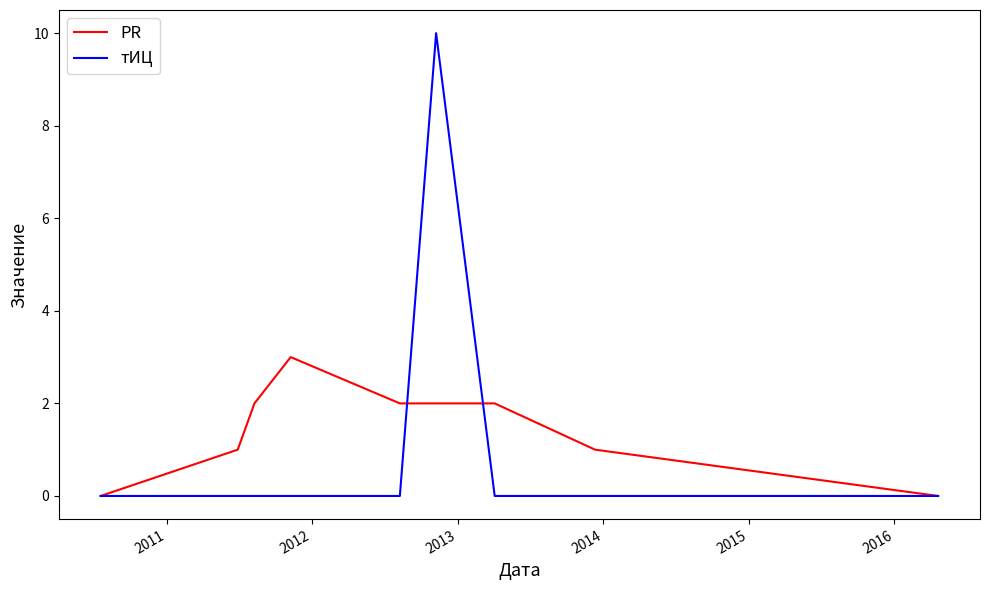

Which series has the widest spread of values?

тИЦ